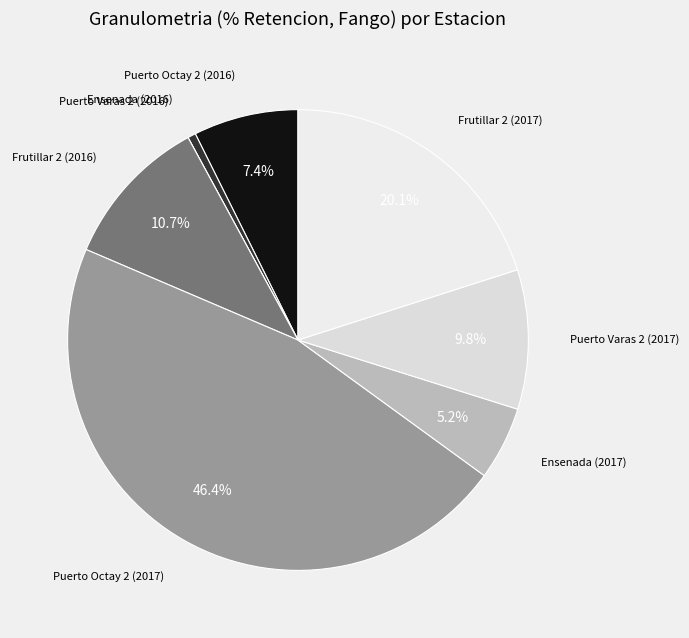

Does any single category account for the majority?

No